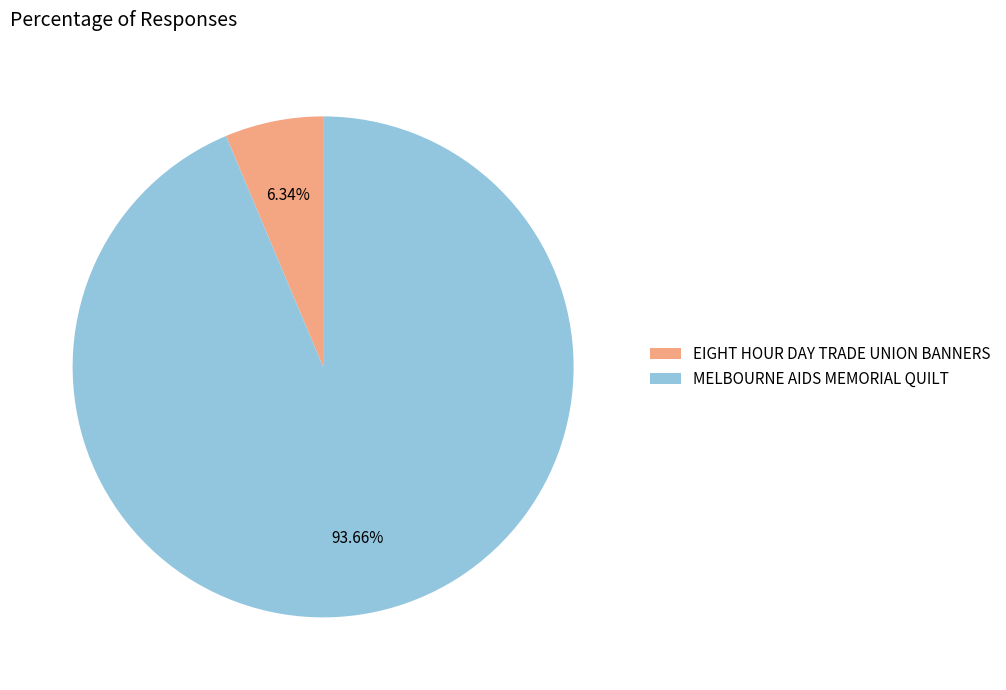

To the nearest percent, what is the difference between the MELBOURNE AIDS MEMORIAL QUILT and EIGHT HOUR DAY TRADE UNION BANNERS slice percentages?

87%